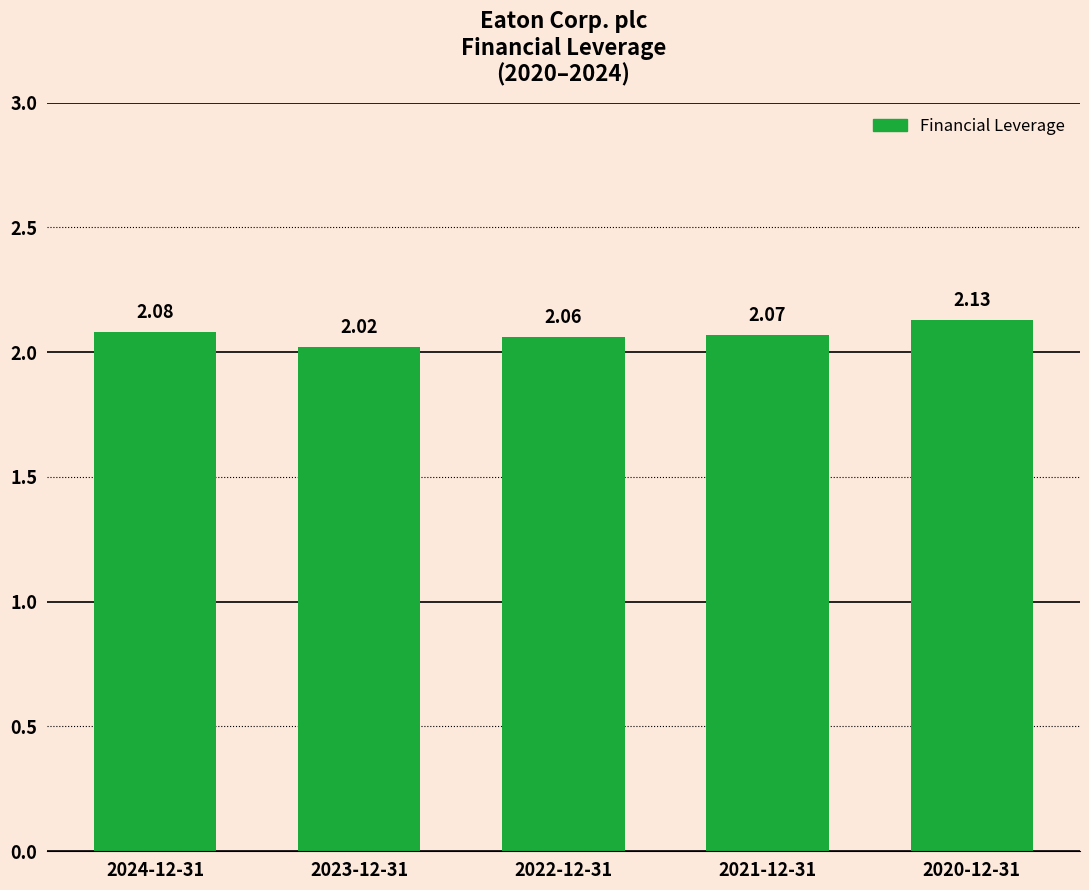

Which label corresponds to the smallest value in the chart?

2023-12-31